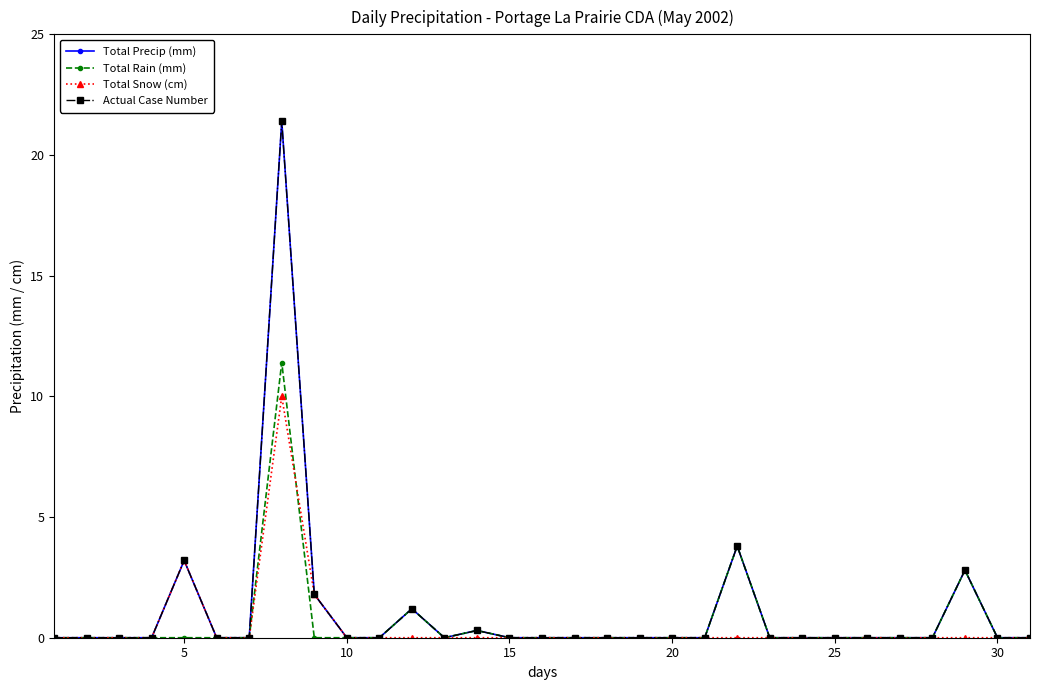

True or false: Total Rain (mm) has more than 0 interior local peaks.

True